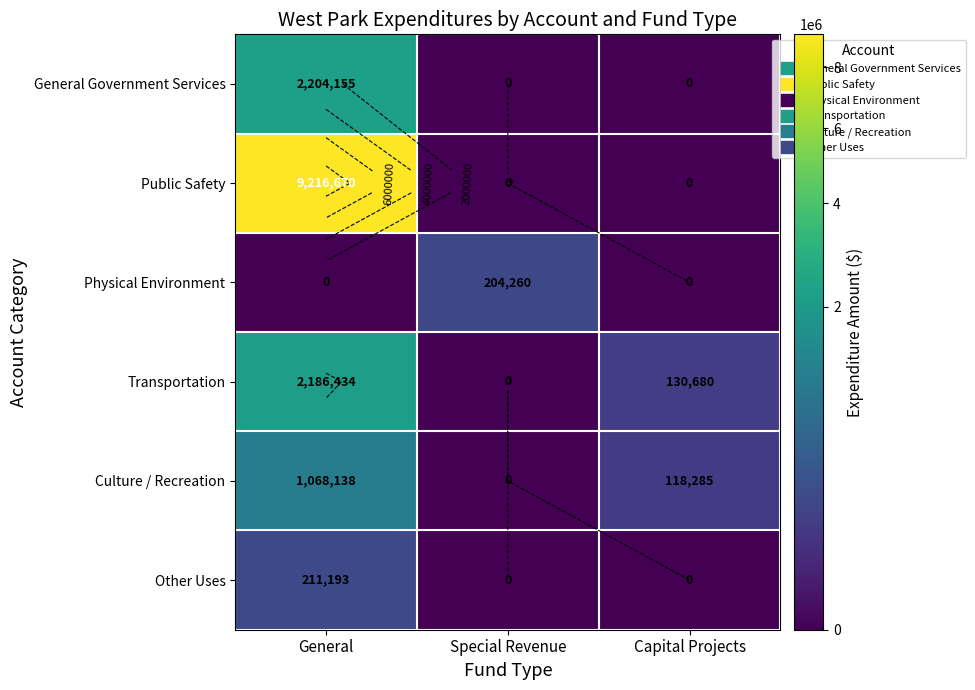

Between Special Revenue and Capital Projects, which series saw the biggest shift?

Physical Environment